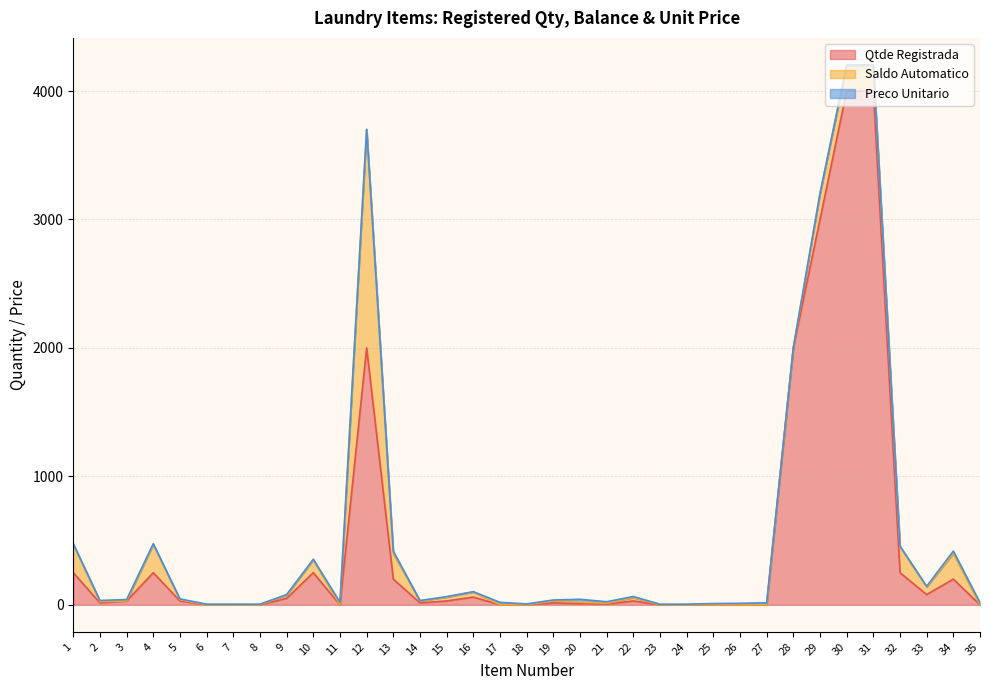

At how many categories does at least one series exceed 2620?

3